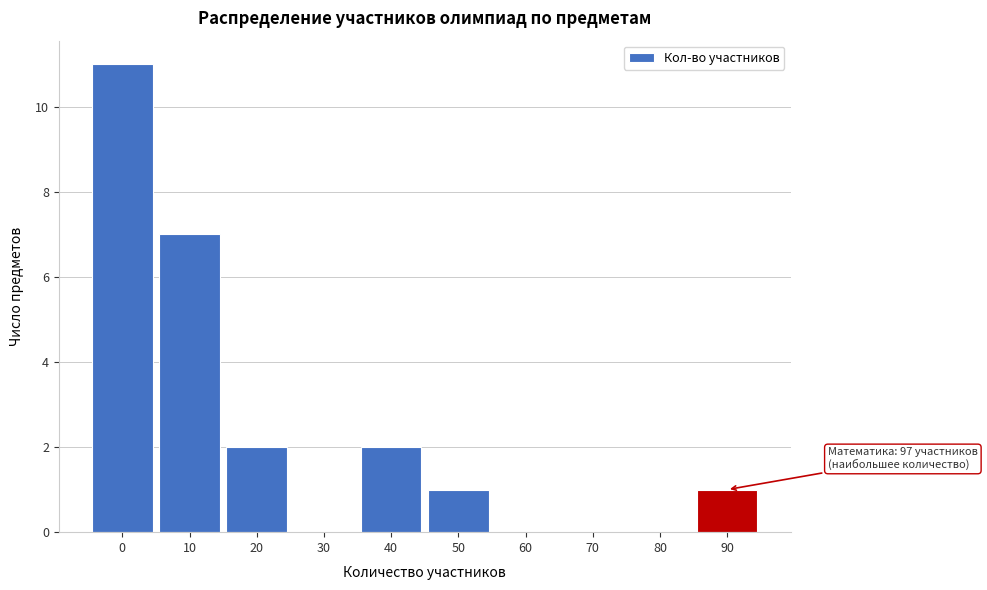

Reading right to left, transcribe all the data shown in this chart.

90=1	80=0	70=0	60=0	50=1	40=2	30=0	20=2	10=7	0=11